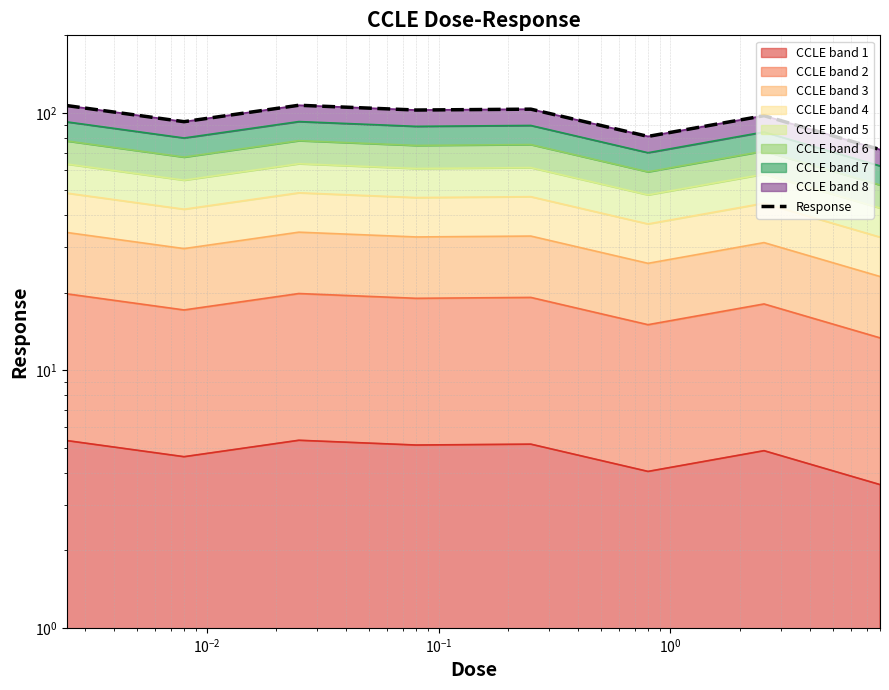

True or false: the data shows 40.1 at $\mathdefault{10^{-1}}$.

False